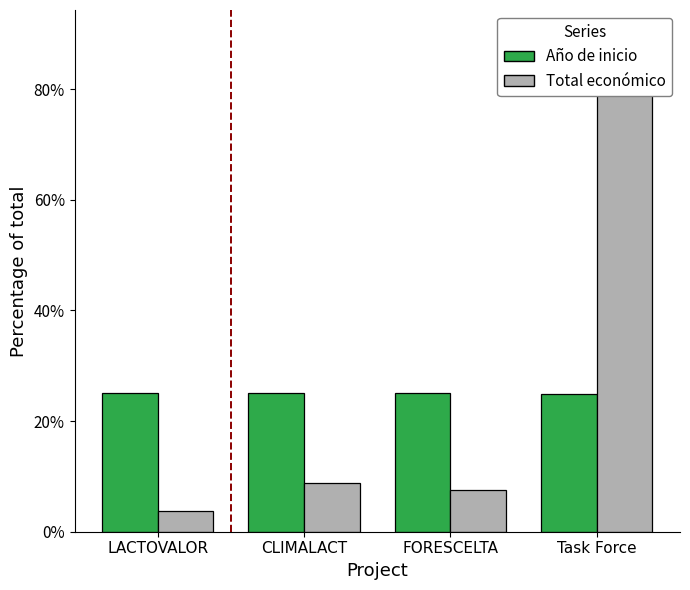

What is the value of the Año de inicio bar at the 2nd from the left?

25.0